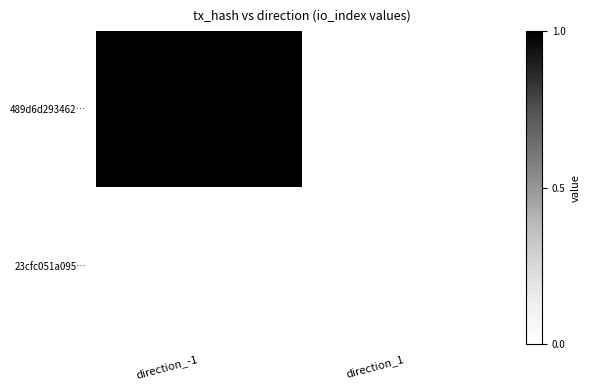

Reading left to right, what are all the values shown in this chart?

489d6d293462…: direction_-1=1	direction_1=0
23cfc051a095…: direction_-1=0	direction_1=0